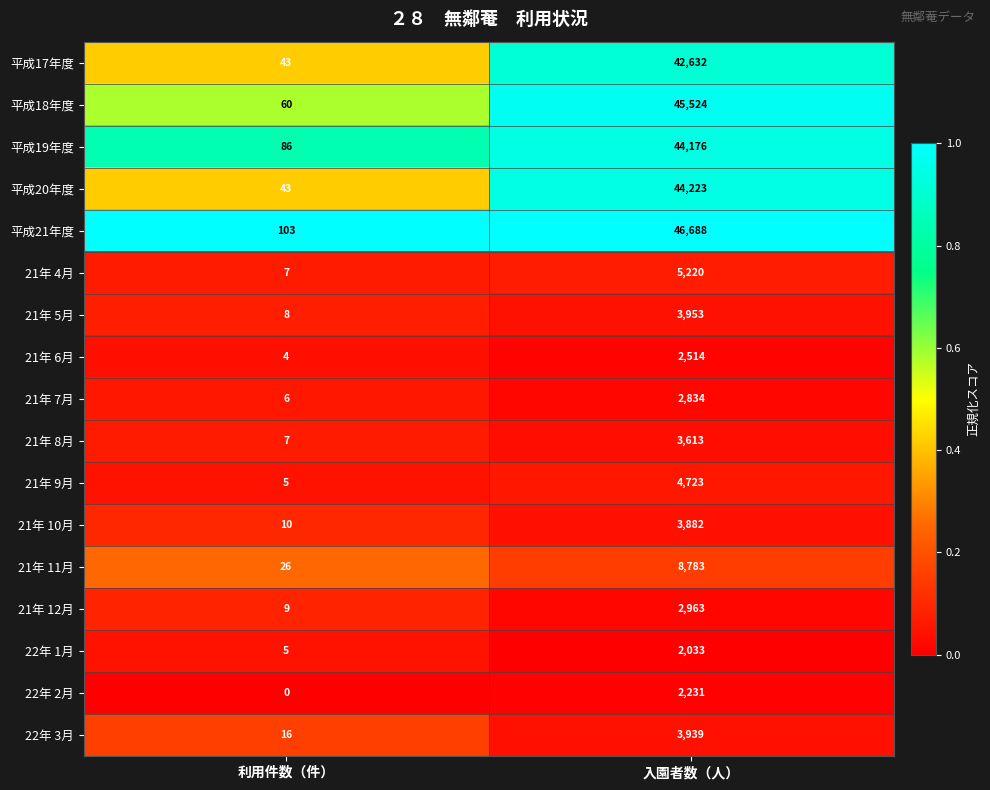

What is the greatest value displayed?

46688